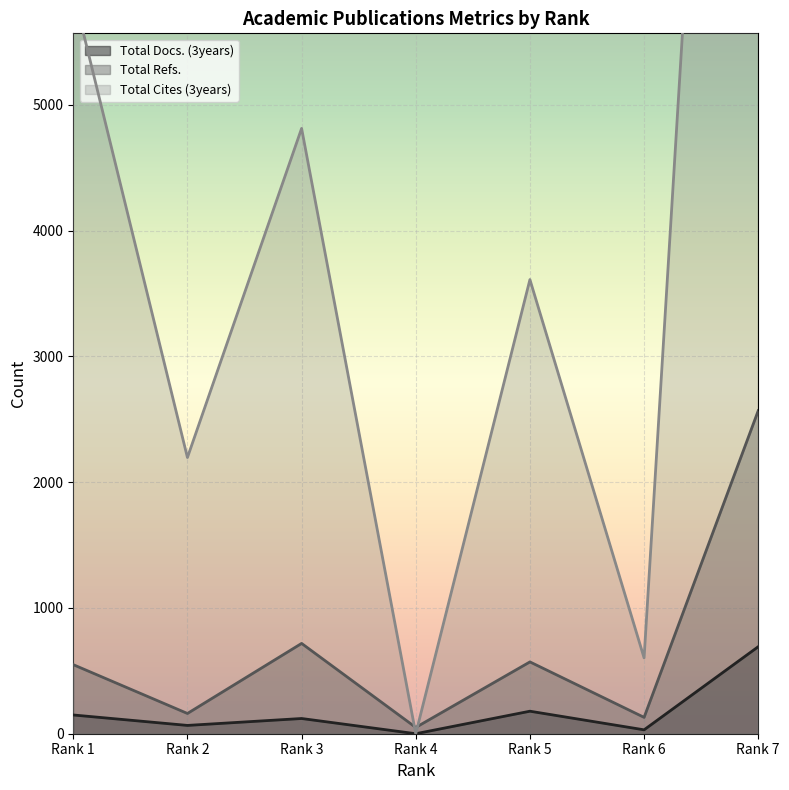

Reading left to right, extract all data points from this chart.

Total Docs. (3years): 149	66	121	0	179	31	692
Total Refs.: 549	161	718	50	571	130	2569
Total Cites (3years): 5900	2196	4813	0	3611	603	15382